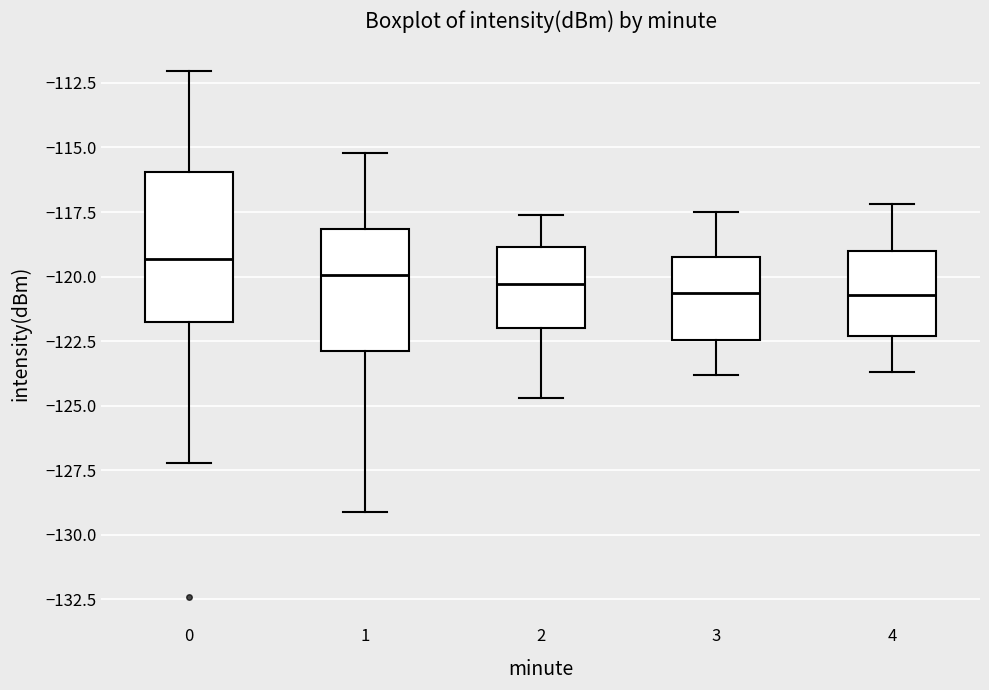

Reading left to right, transcribe this box plot: for each box, give where its median line is, the range the box spans, and where its two whiskers end, as read against the y-axis. The values are not printed on the chart, so give them approximately, as read against the axis.

0: median -119.5, box -122.0 to -116.0, whiskers -127.0 to -112.0
1: median -120.0, box -123.0 to -118.0, whiskers -129.0 to -115.0
2: median -120.5, box -122.0 to -119.0, whiskers -124.5 to -117.5
3: median -120.5, box -122.5 to -119.0, whiskers -124.0 to -117.5
4: median -120.5, box -122.5 to -119.0, whiskers -123.5 to -117.0